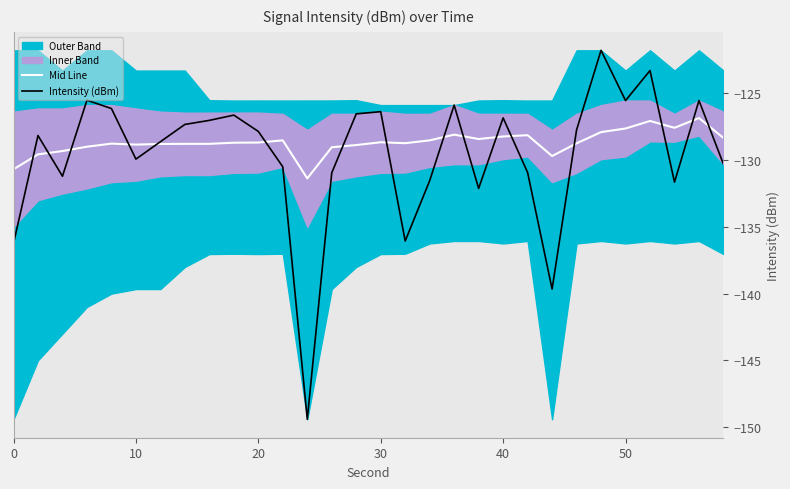

The Intensity (dBm) series shows -70.4 at 30. True or false?

False